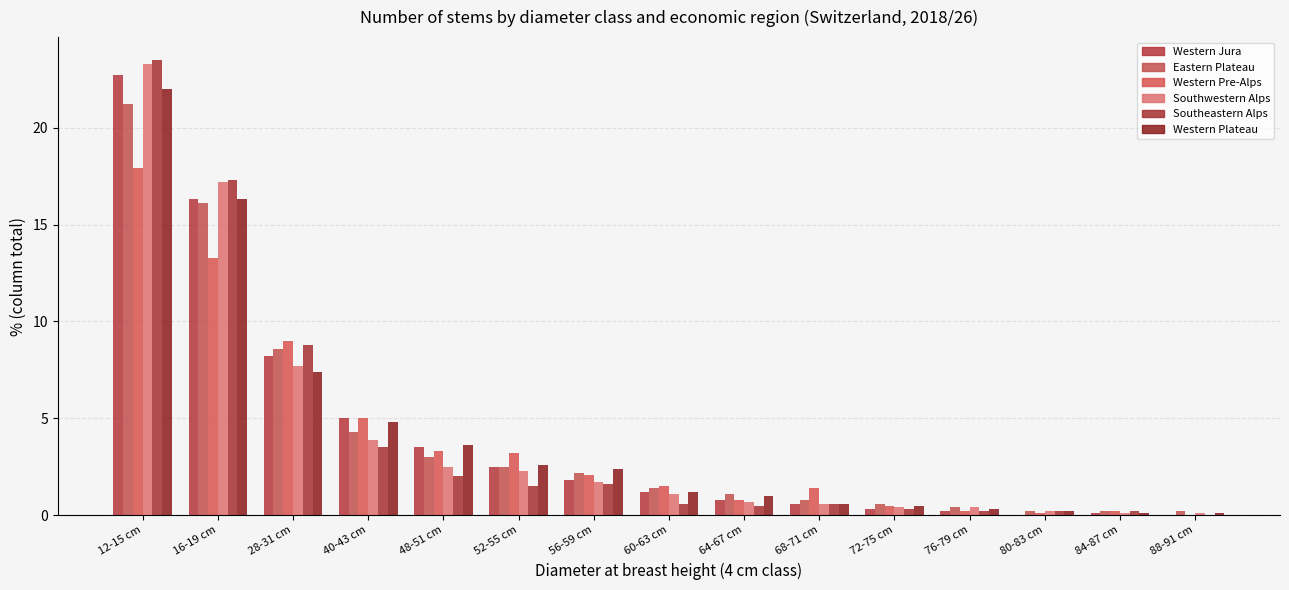

What is the sum of the Southeastern Alps values at 16-19 cm and 88-91 cm?

17.3